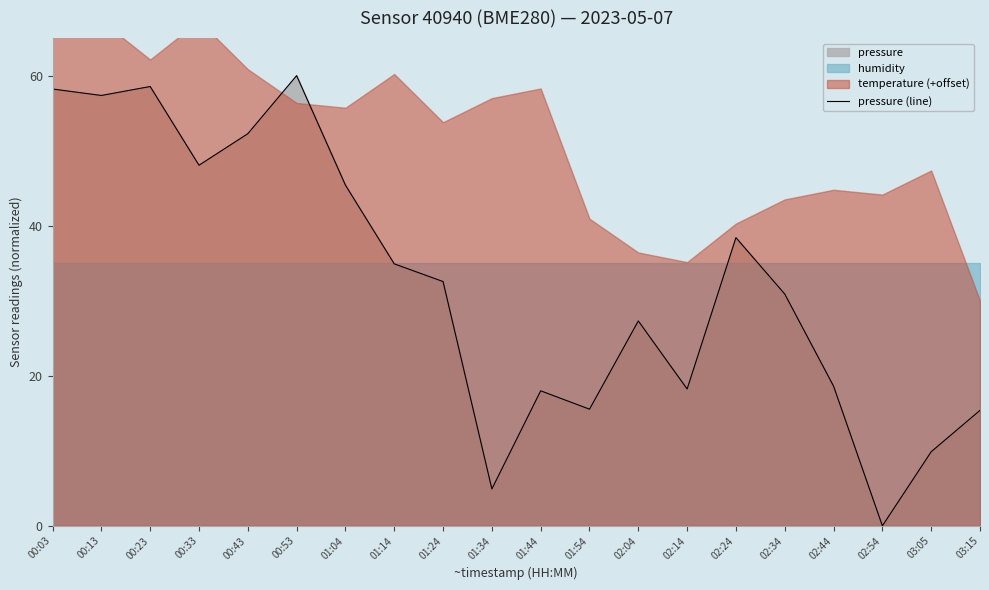

What position from the left is 02:24?

15